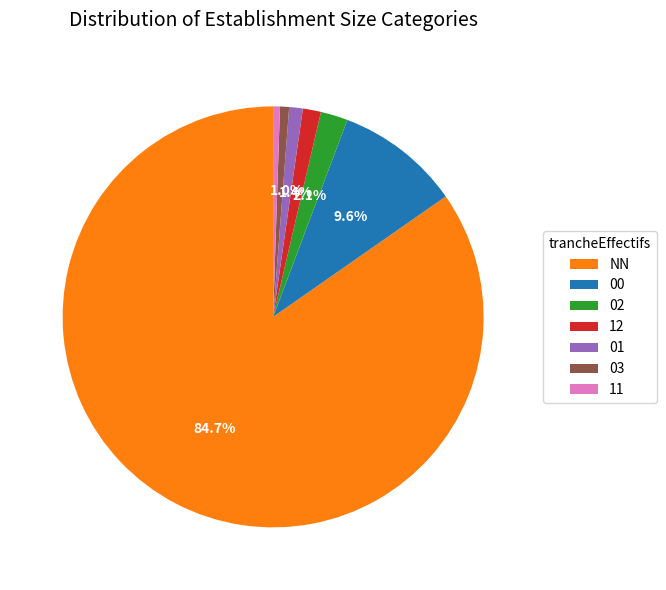

Is it true that 01 is 1% of the pie?

True